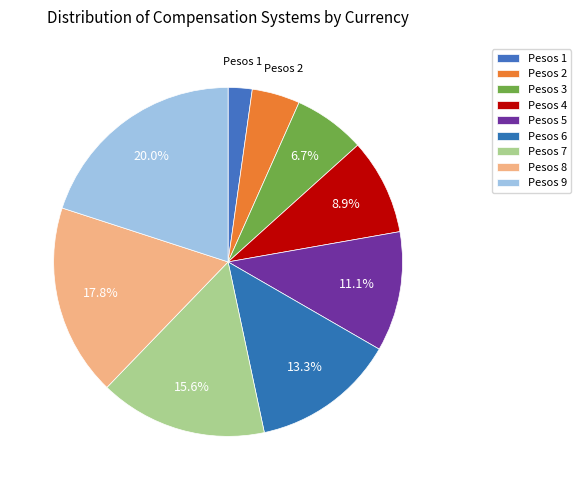

Count the number of slices in the pie.

9